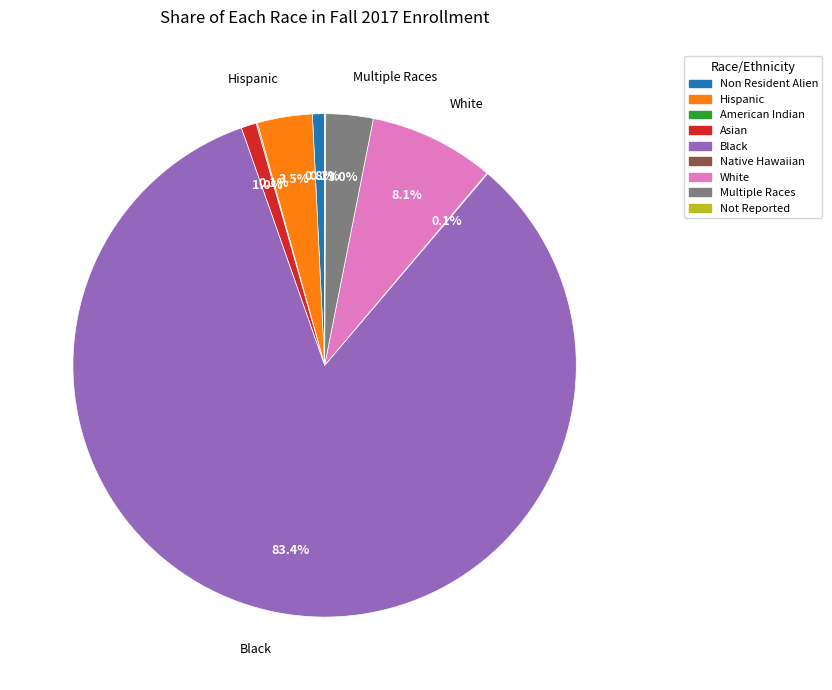

Is Non Resident Alien the majority of the pie?

No